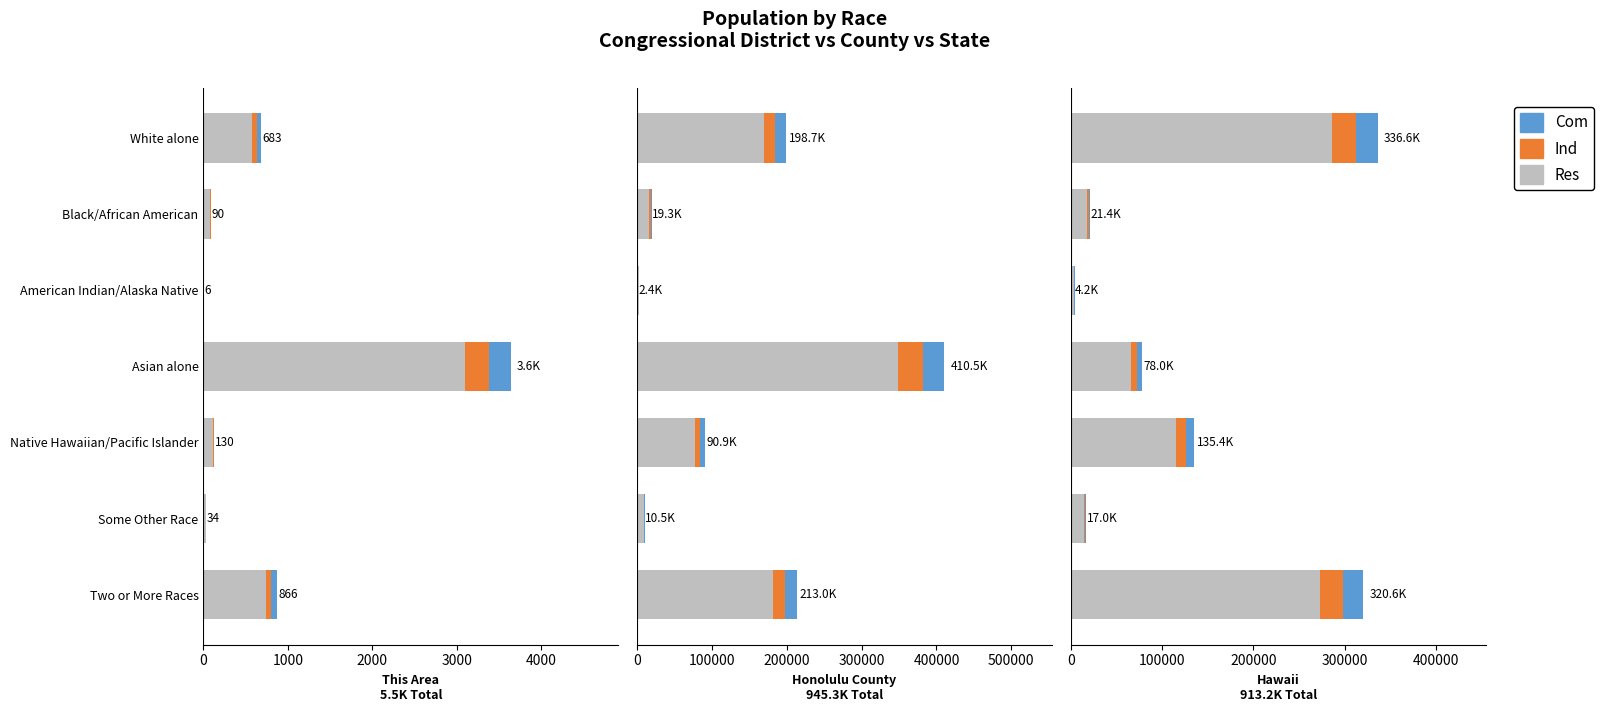

Which series changed the most between White alone and Two or More Races?

Res